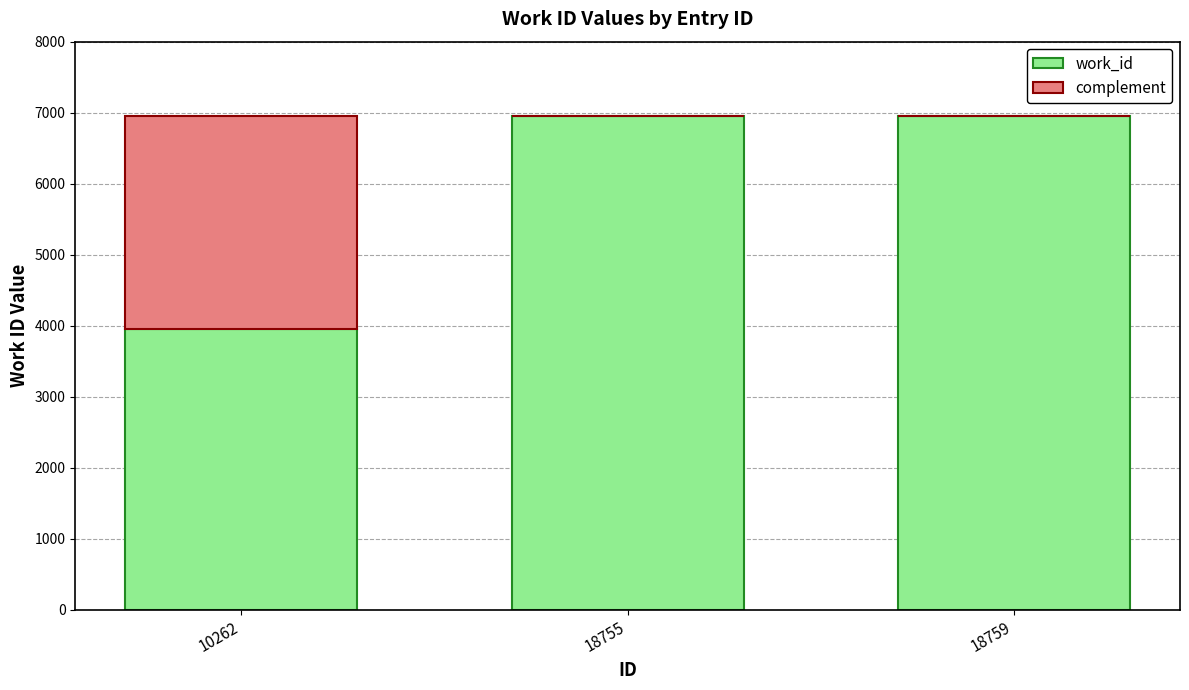

What is the total value across all series at 10262?

6957